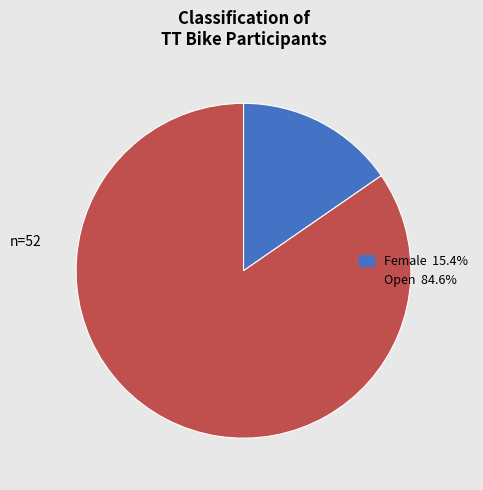

Which slice is the smallest?

Female